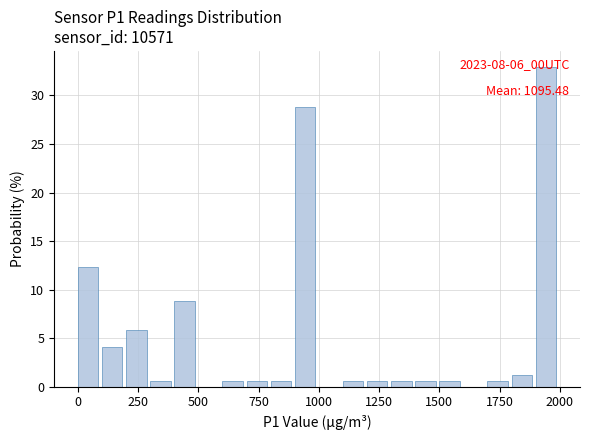

Read against the x-axis, roughly where is the centre of the tallest bar?

1950